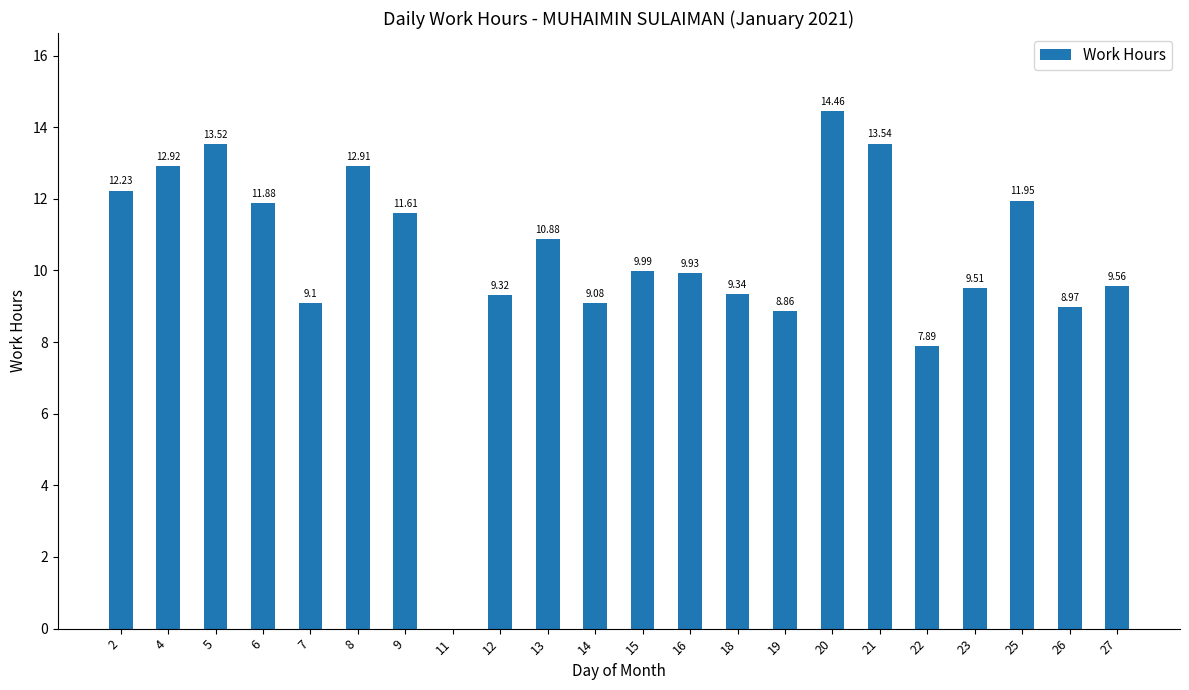

What is the average value?

10.3